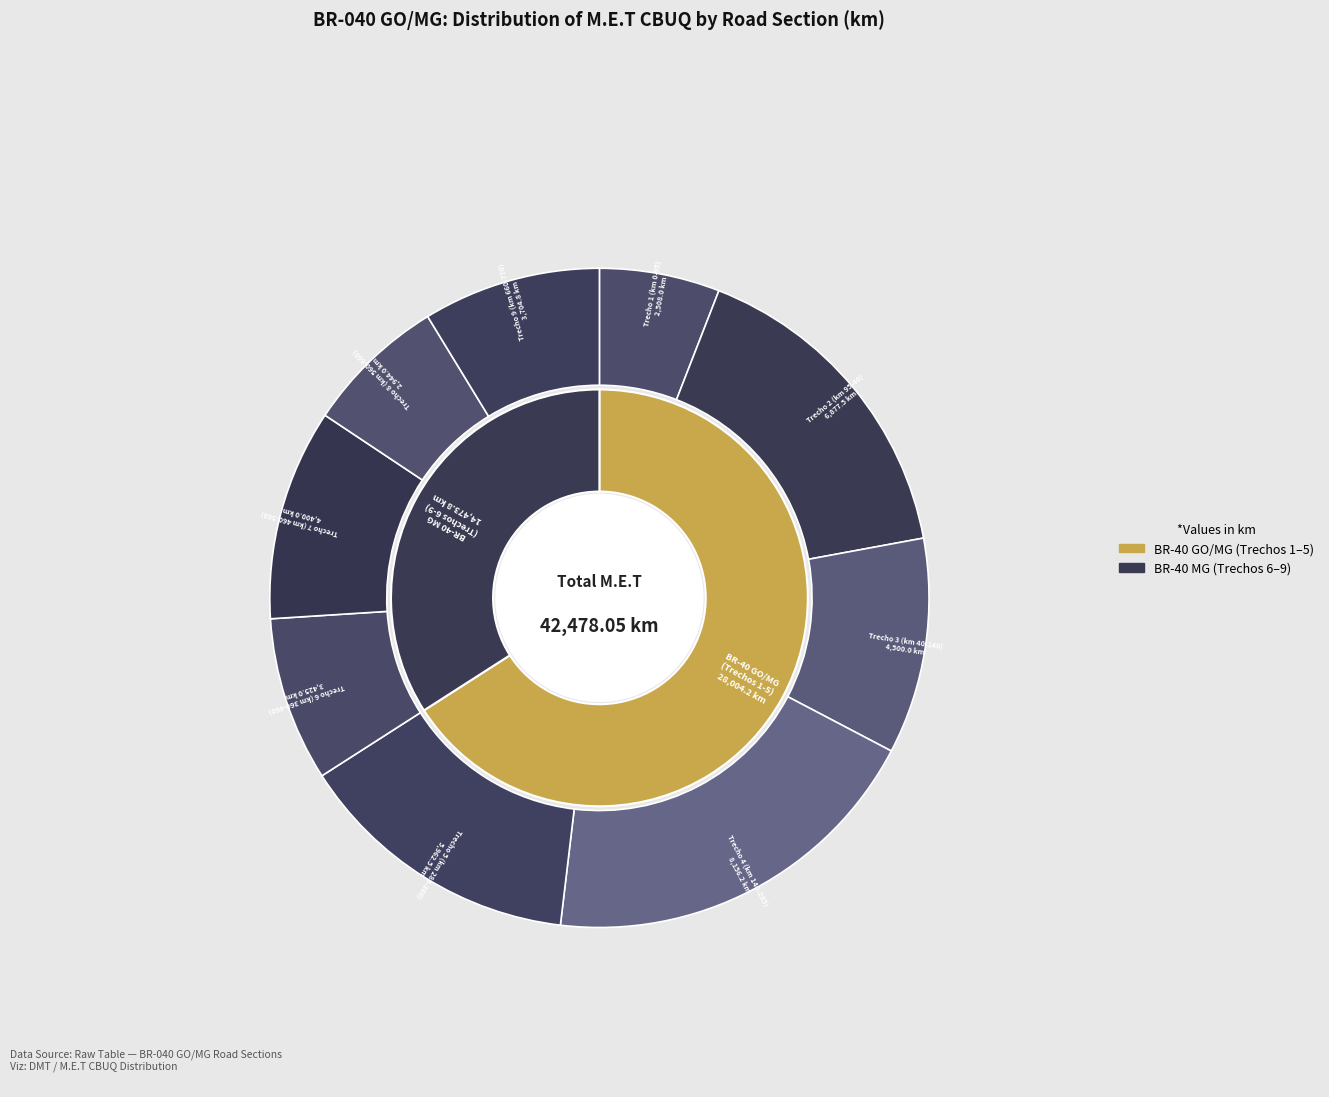

To the nearest percent, what is the difference between the Trecho 1 (km 0-95) and Trecho 4 (km 140-285) slice percentages?

13%